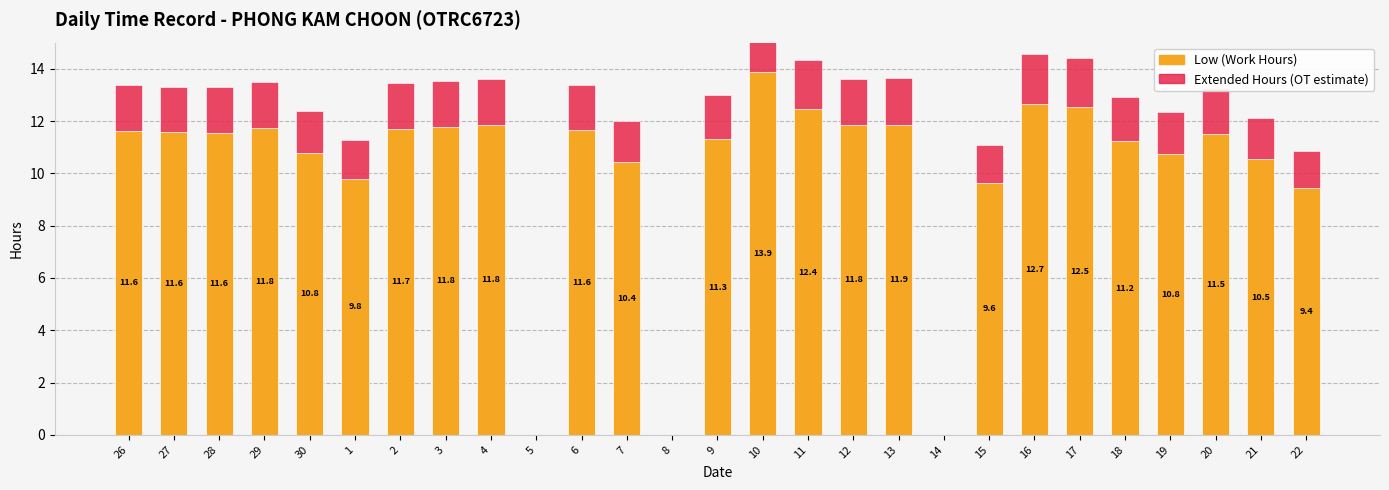

How many bars are there in total?

54